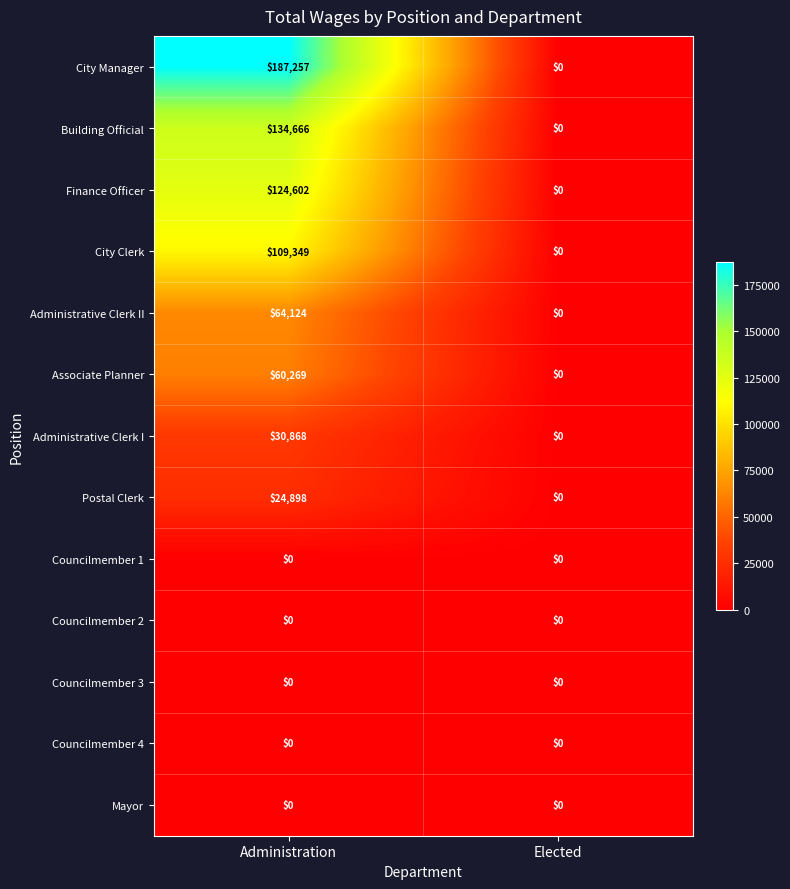

The Mayor series shows 0 at Administration. True or false?

True